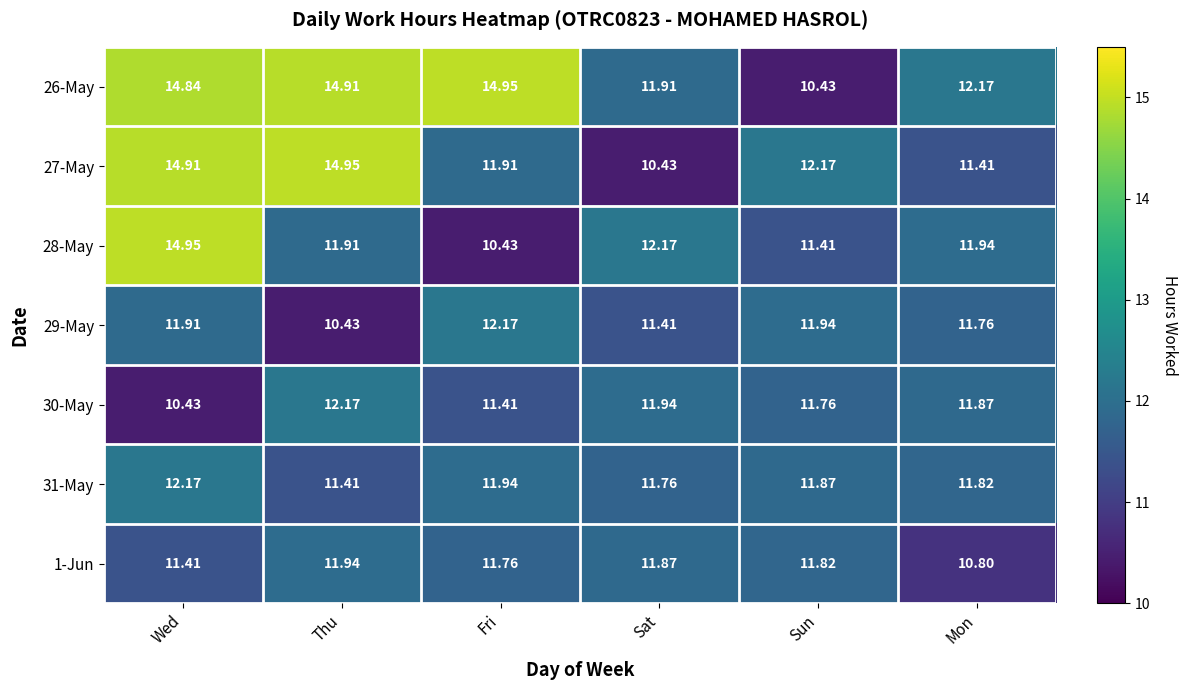

At which category is the sum across all series the highest?

Wed